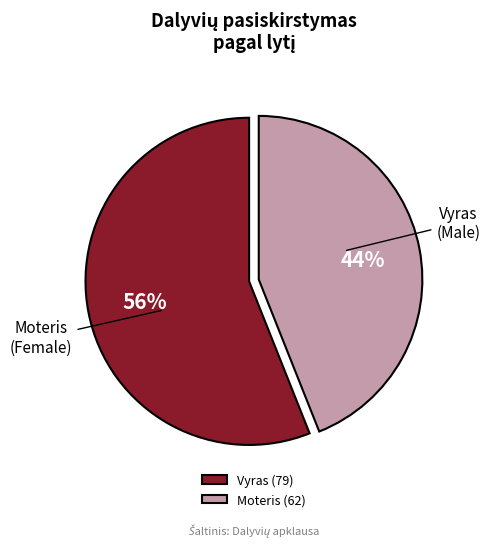

Is the sum of Moteris and Vyras greater than half?

Yes